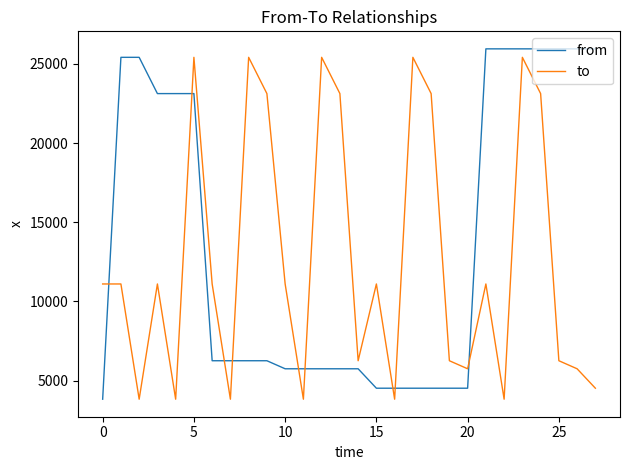

Does the chart have visible grid lines?

No